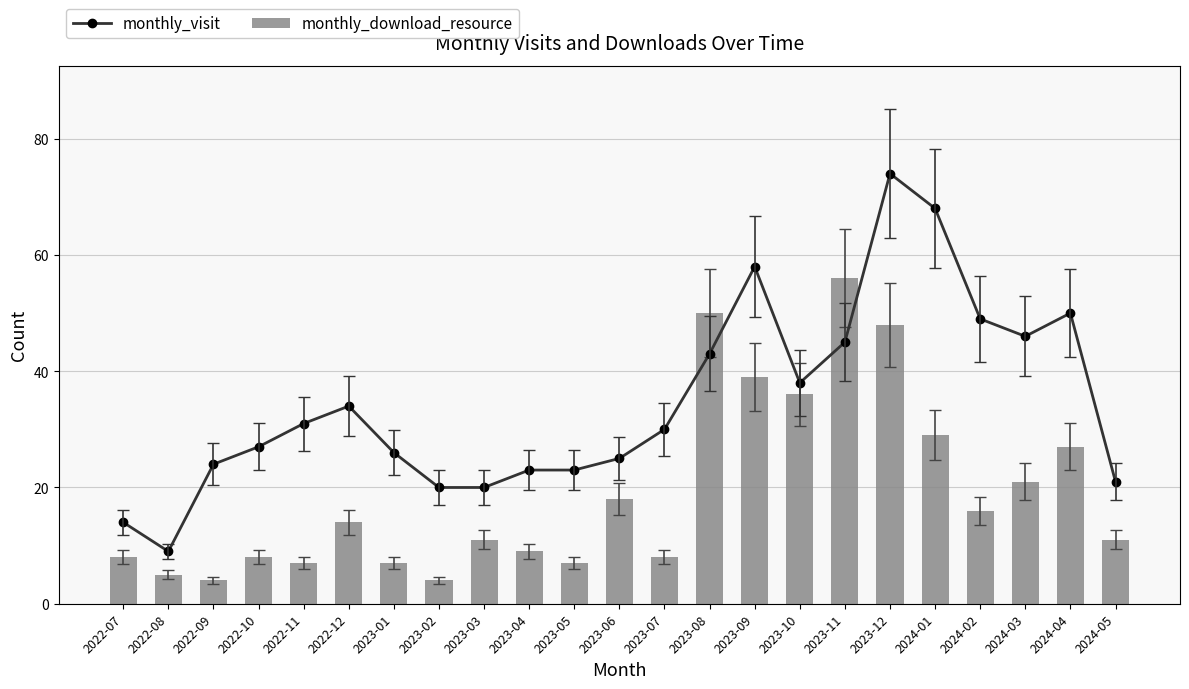

What is the spread (max minus min) of values at 2023-11?

11